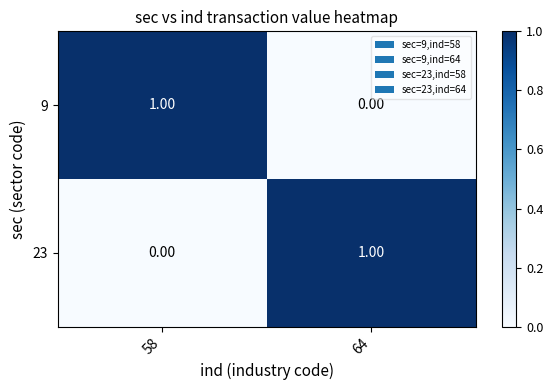

Is the value of 9 at 64 greater than the value of 23 at 64?

No